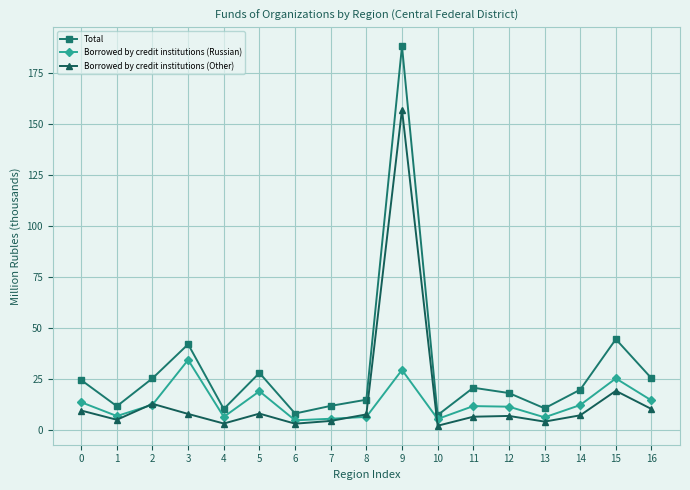

The Total series shows 7.9 at 6. True or false?

True